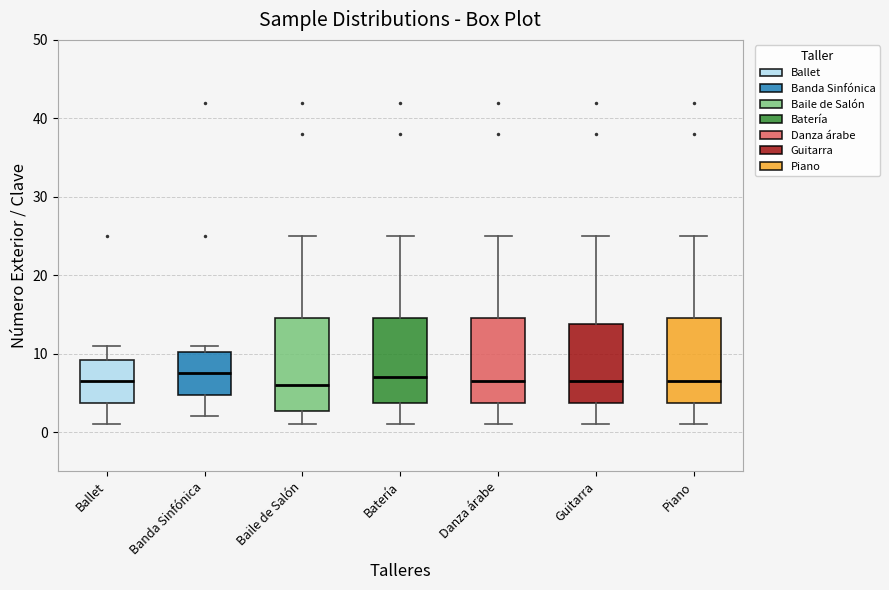

Reading left to right, read every box against the y-axis: the position of its median line, the range the box covers, and the ends of its whiskers. The values are not printed on the chart, so give them approximately, as read against the axis.

Ballet: median 7, box 4 to 9, whiskers 1 to 11
Banda Sinfónica: median 8, box 5 to 10, whiskers 2 to 11
Baile de Salón: median 6, box 3 to 15, whiskers 1 to 25
Batería: median 7, box 4 to 15, whiskers 1 to 25
Danza árabe: median 7, box 4 to 15, whiskers 1 to 25
Guitarra: median 7, box 4 to 14, whiskers 1 to 25
Piano: median 7, box 4 to 15, whiskers 1 to 25